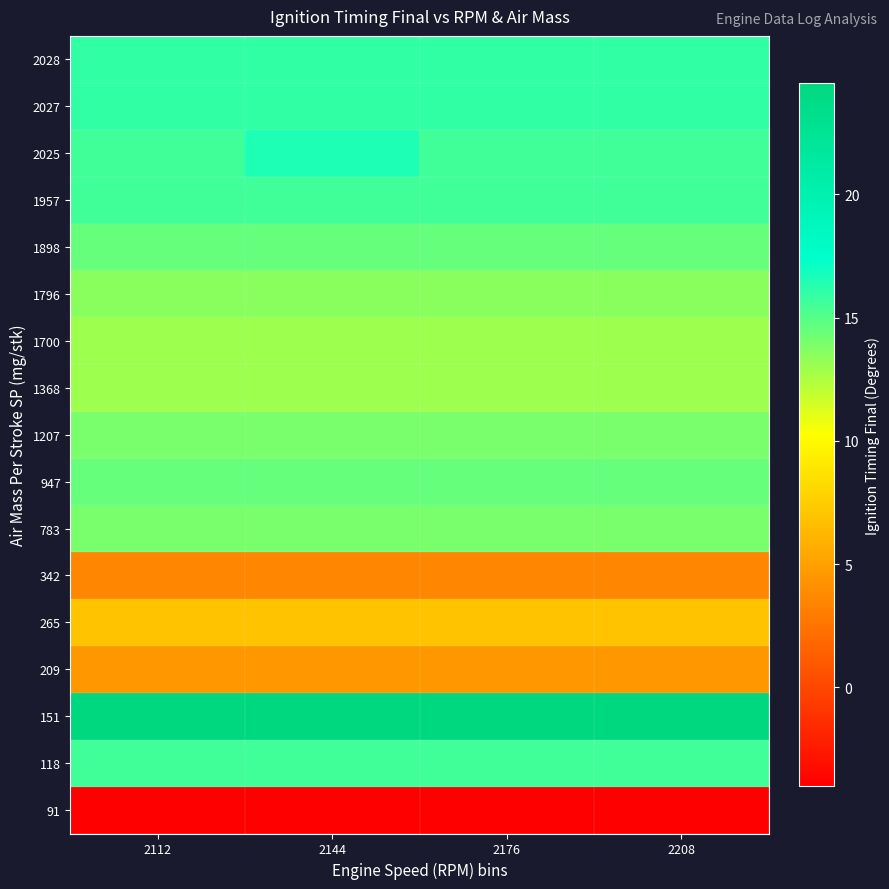

At 2144, list the series in order from smallest to largest.

91, 342, 209, 265, 1368, 1700, 1796, 783, 1207, 947, 1898, 118, 1957, 2027, 2028, 2025, 151